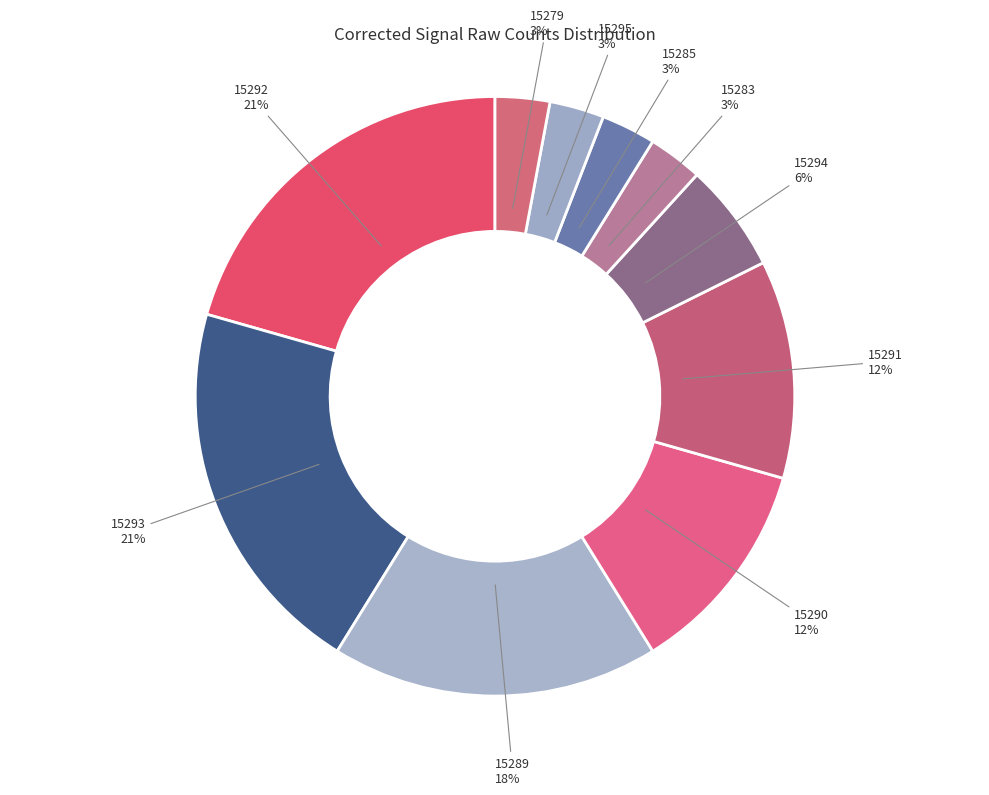

What percentage is the 15279 slice, to the nearest percent?

3%